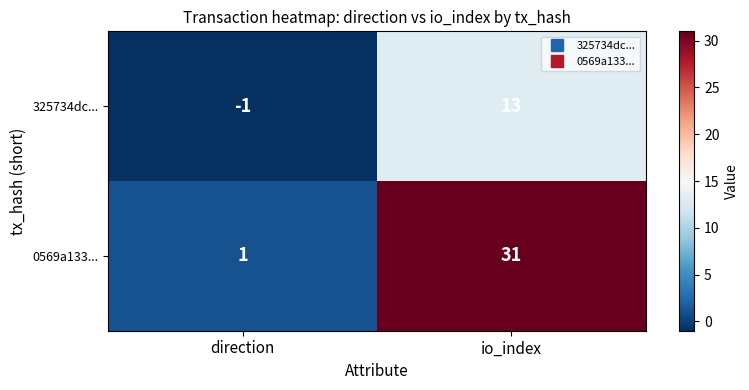

What is the spread (max minus min) of values at io_index?

18